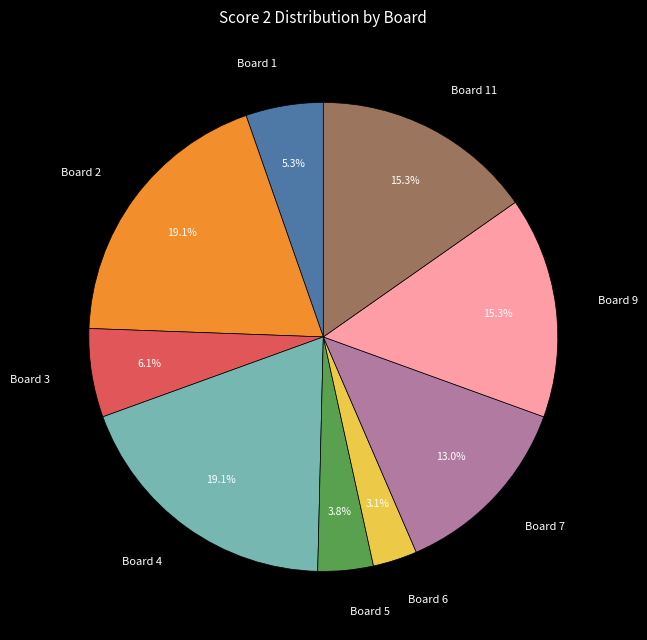

Which slice is the smallest?

Board 6